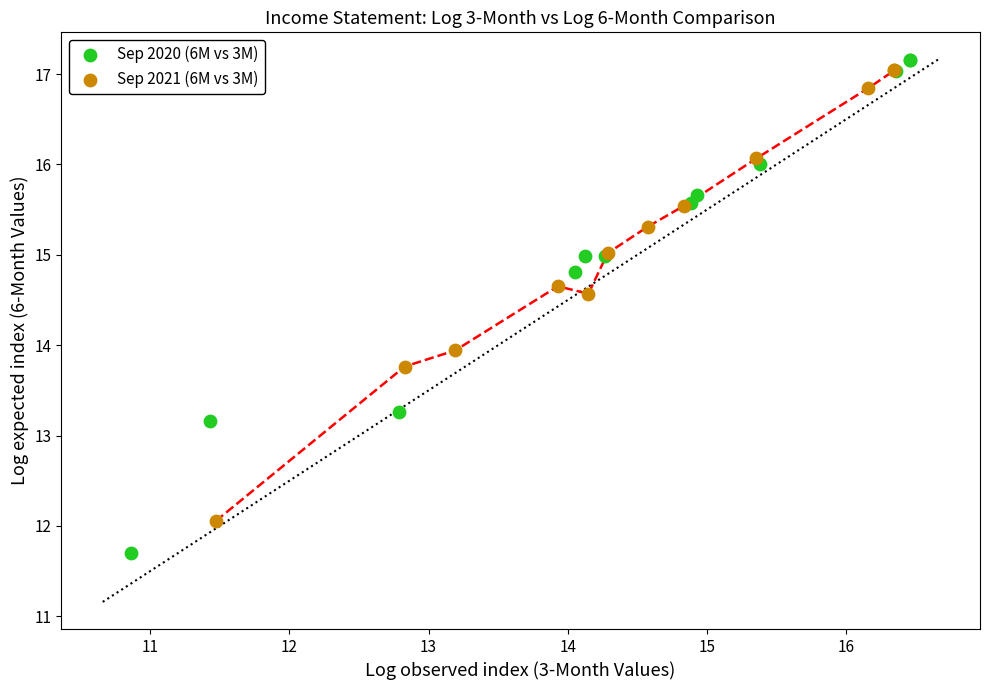

Which series contains the lowest Y value?

Sep 2020 (6M vs 3M)